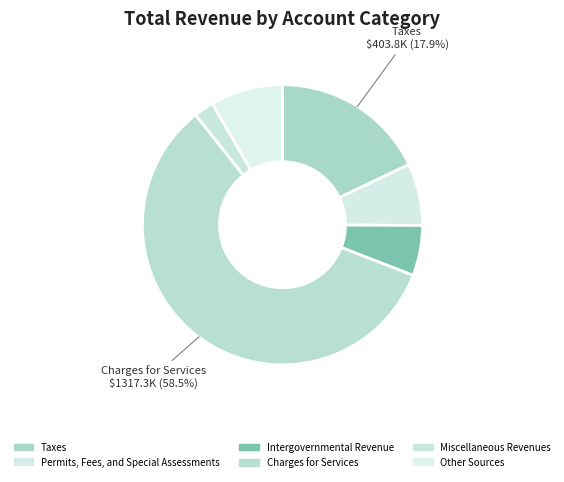

Does Charges for Services account for over 50% of the chart?

Yes